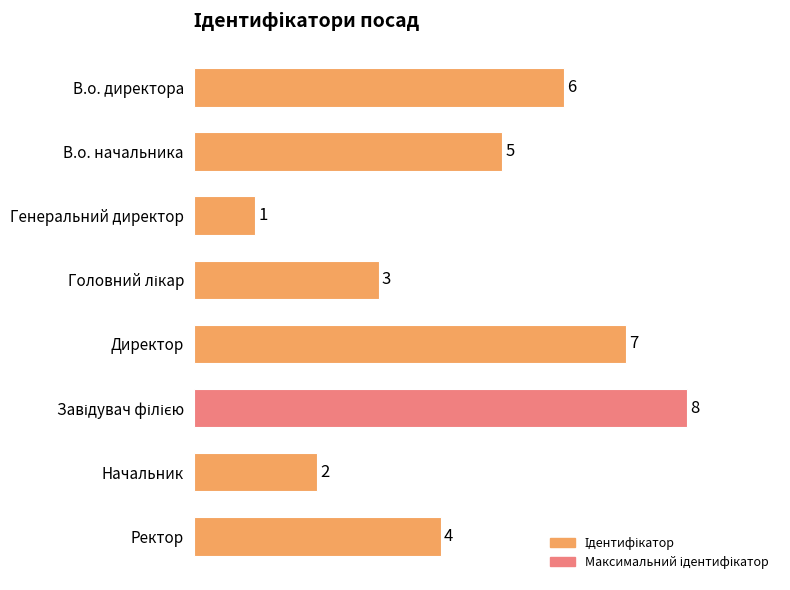

How many bars are there in total?

8